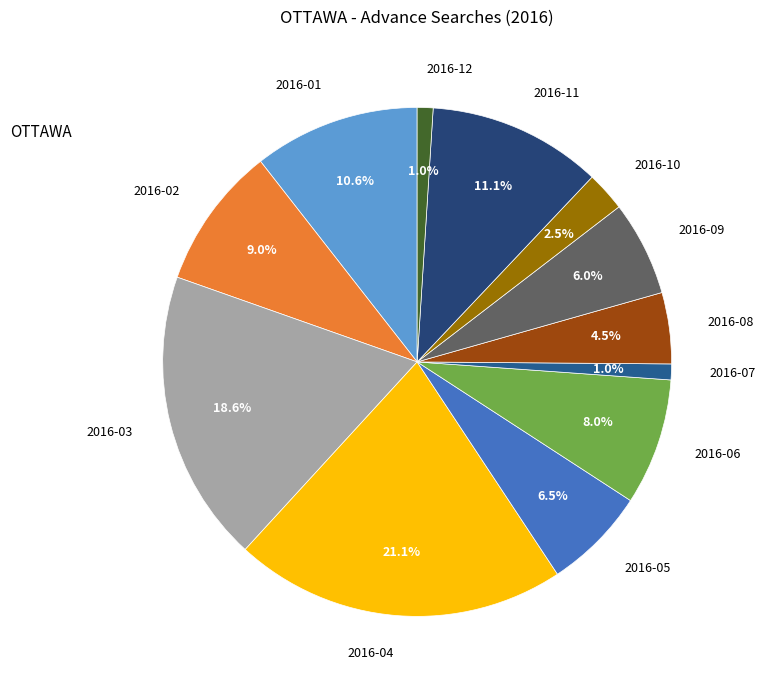

Is there a majority slice in this chart?

No